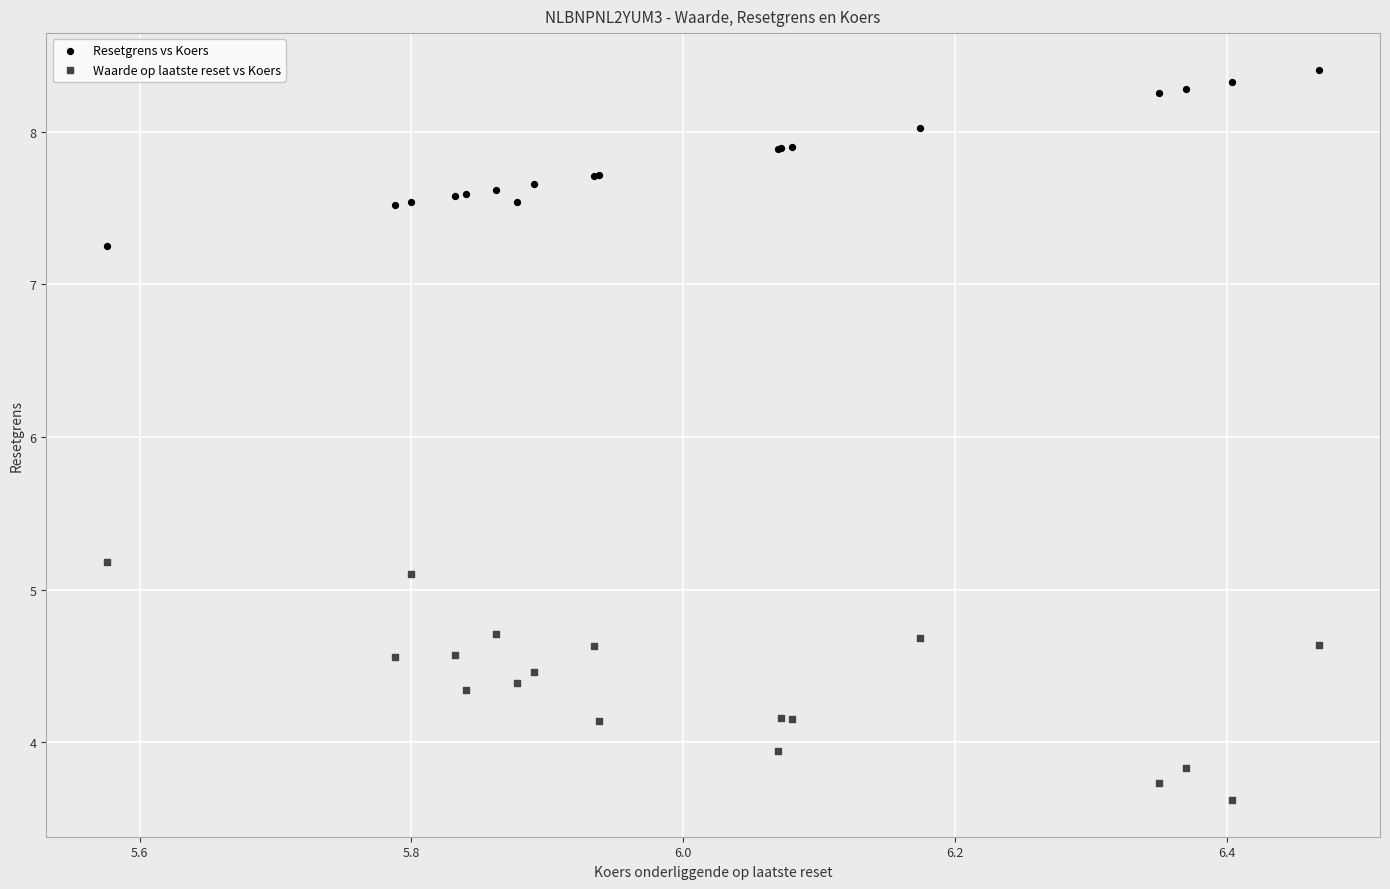

What are all the series names shown in the legend?

Resetgrens vs Koers, Waarde op laatste reset vs Koers